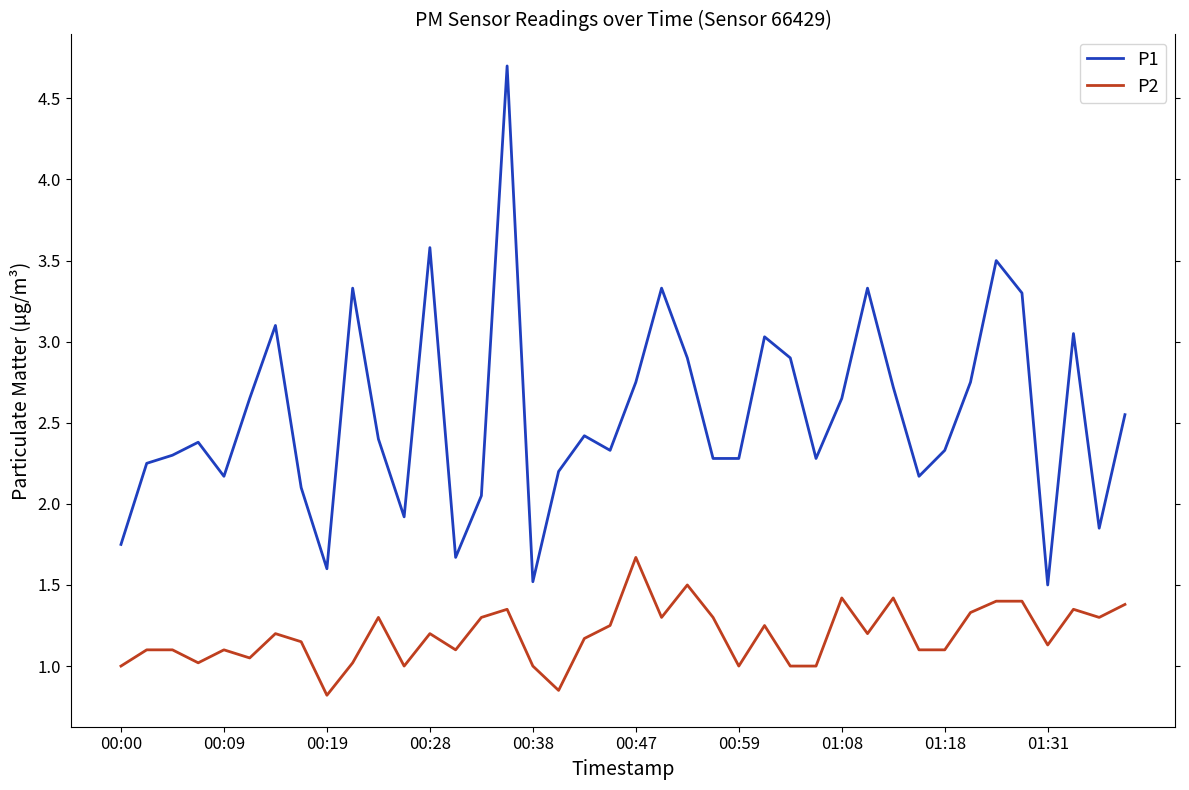

True or false: P1 and P2 cross at least once.

False